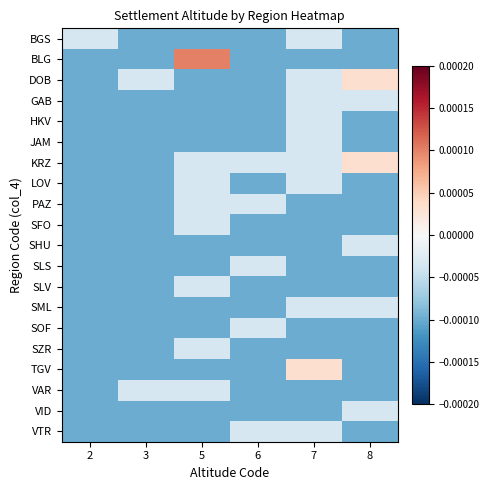

At which category is the sum across all series the highest?

7